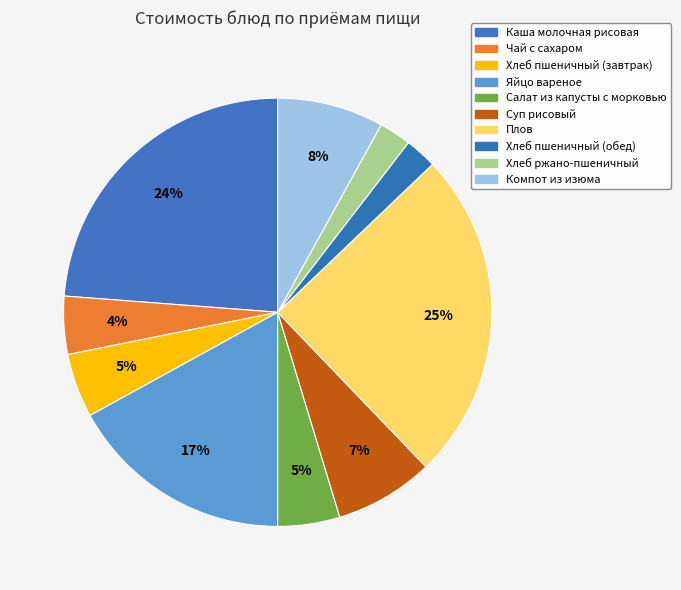

Approximately how many times larger is the value at Хлеб пшеничный (завтрак) compared to Салат из капусты с морковью?

1.0